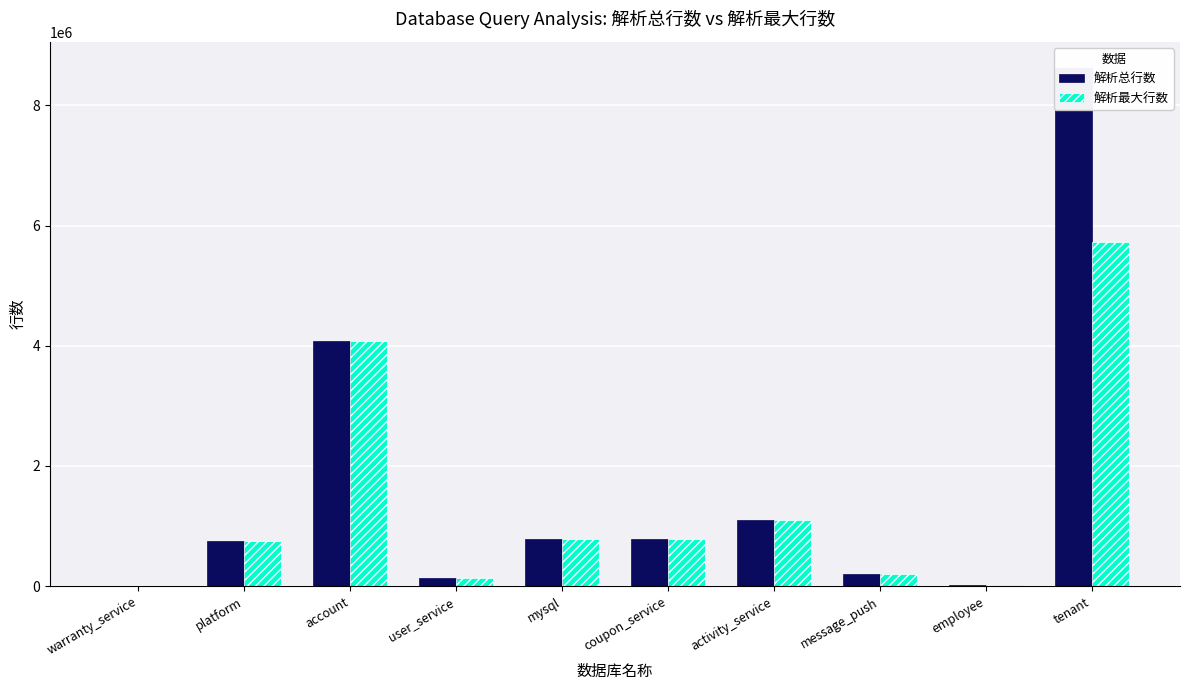

At which label does 解析最大行数 reach its peak?

tenant